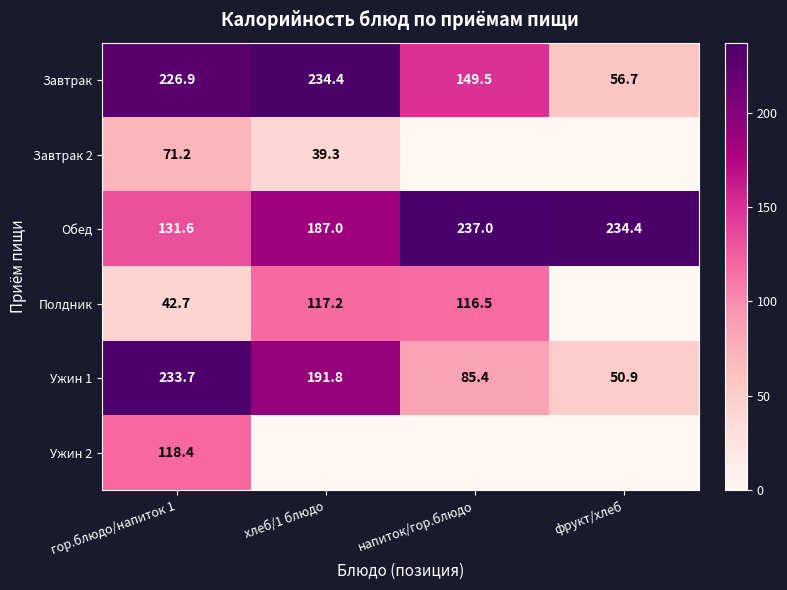

Which label corresponds to the smallest value in the chart?

напиток/гор.блюдо